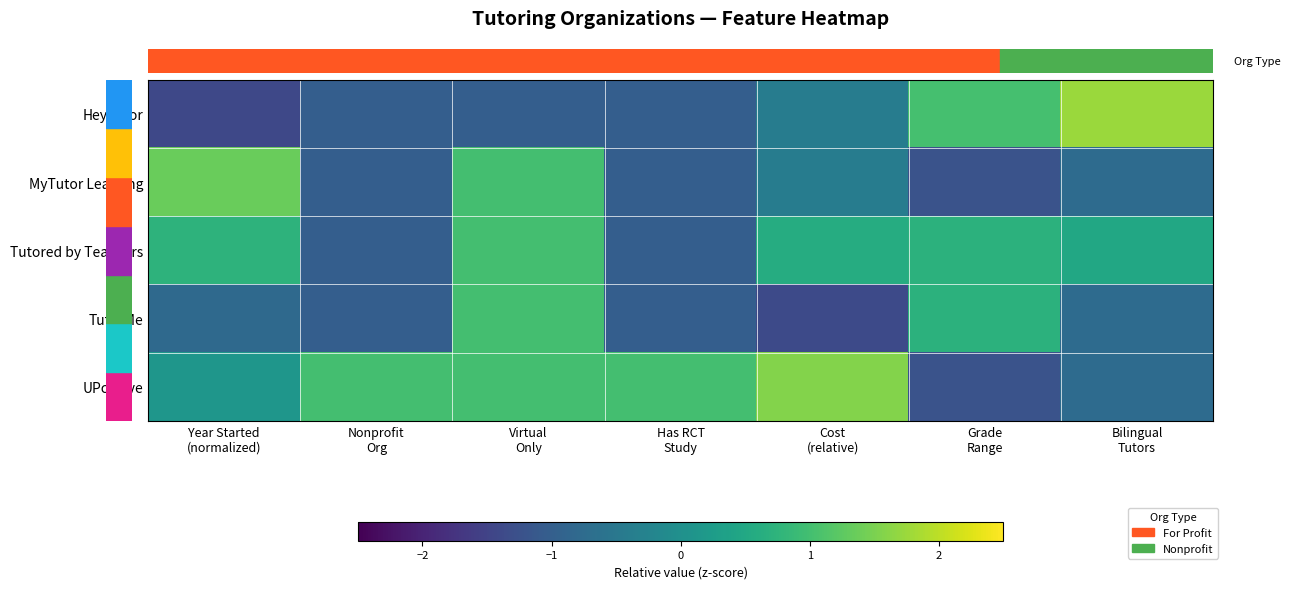

Between Year Started
(normalized) and Bilingual
Tutors, which series saw the biggest shift?

row_0